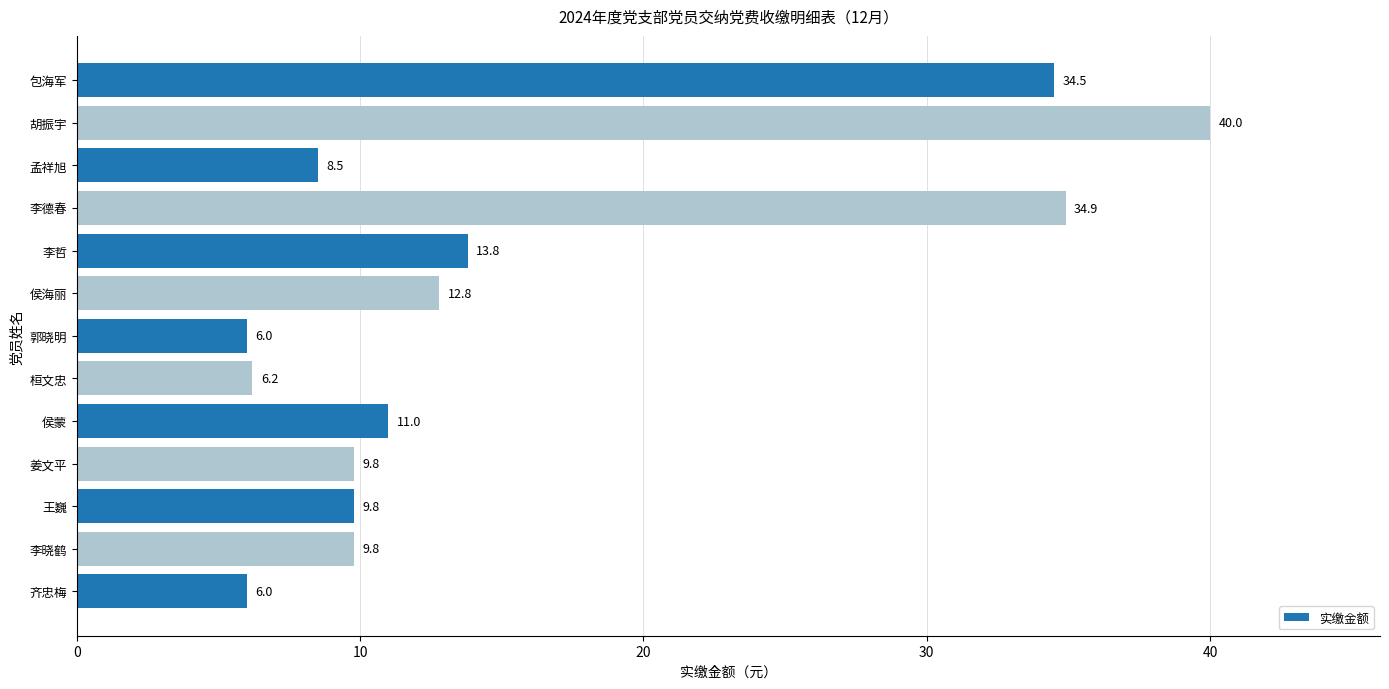

Where is the data nearest to the value 23?

李哲